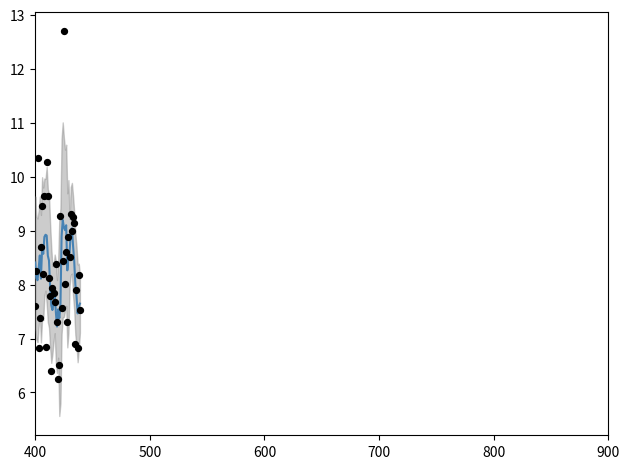

Which series has the largest Y range (max minus min)?

P1 (raw)